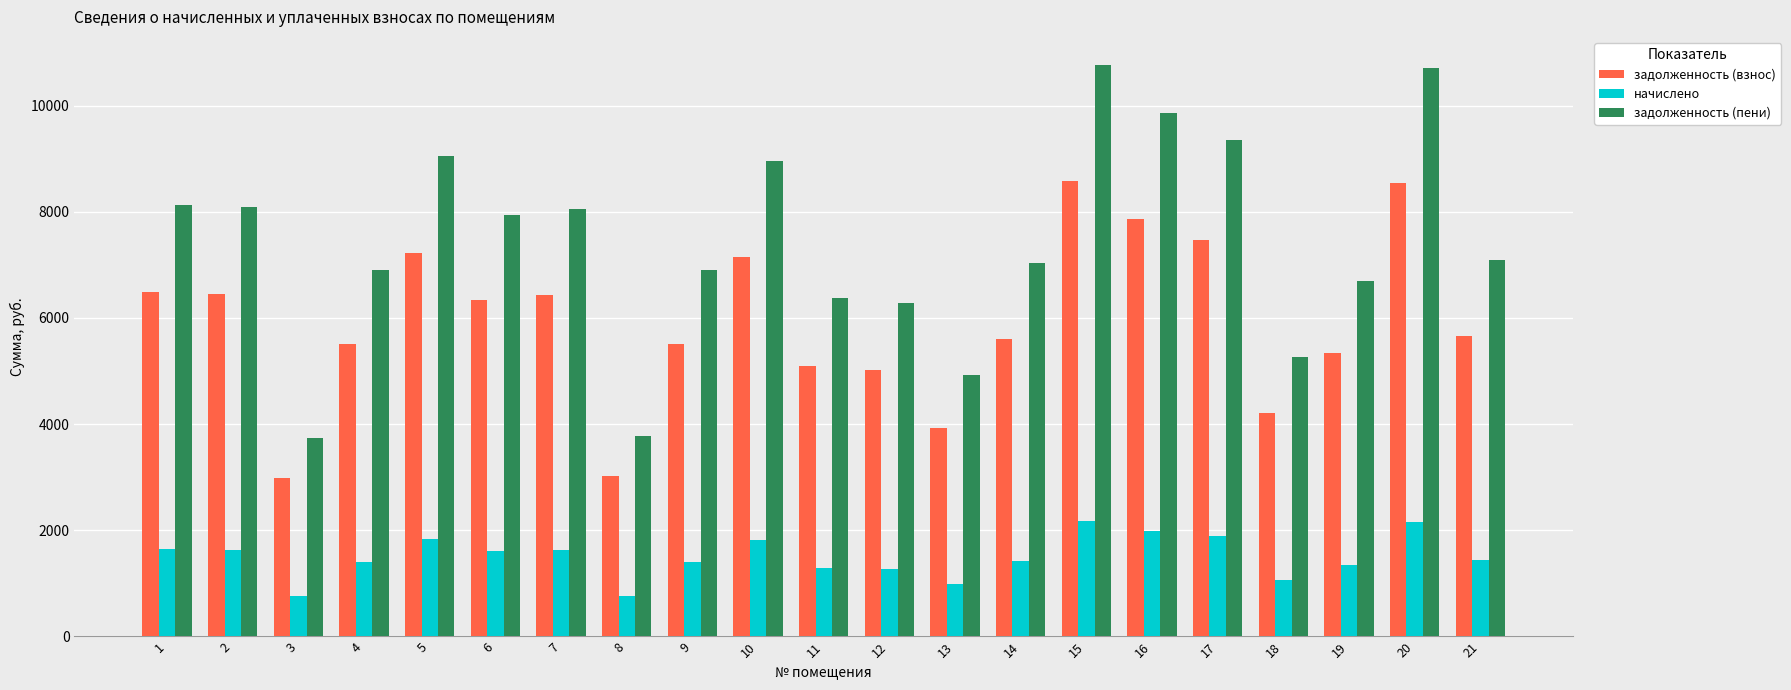

At 5, list the series in order from smallest to largest.

начислено, задолженность (взнос), задолженность (пени)